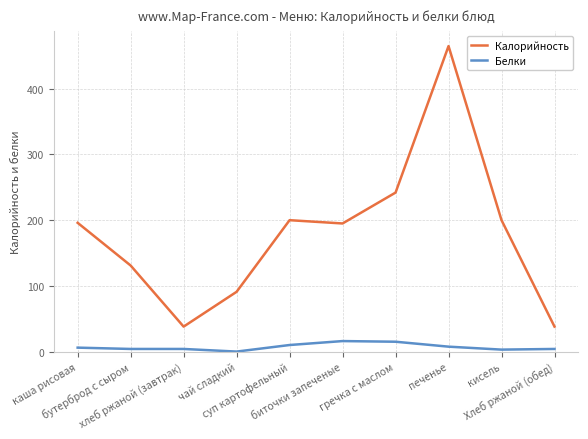

List the series in order of their peak value, lowest first.

Белки, Калорийность